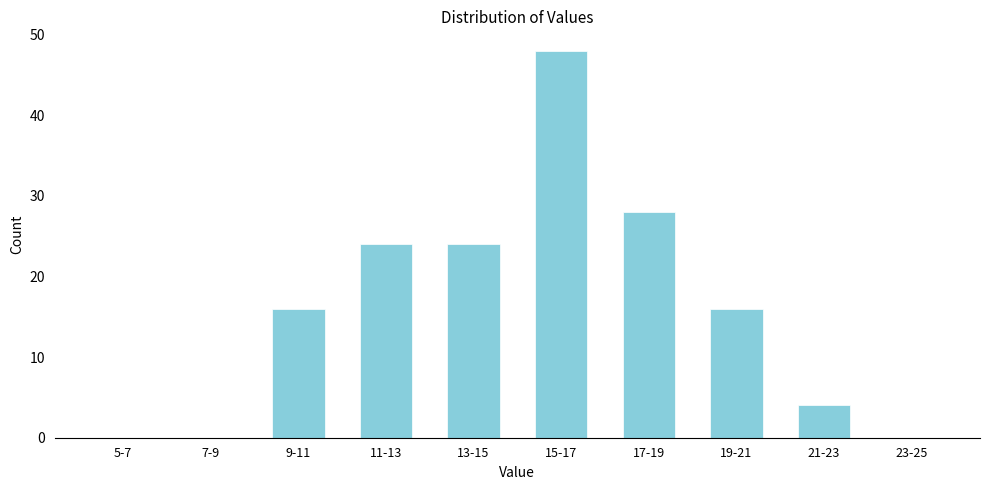

Reading right to left, extract all data points from this chart.

23-25=0	21-23=4	19-21=16	17-19=28	15-17=48	13-15=24	11-13=24	9-11=16	7-9=0	5-7=0